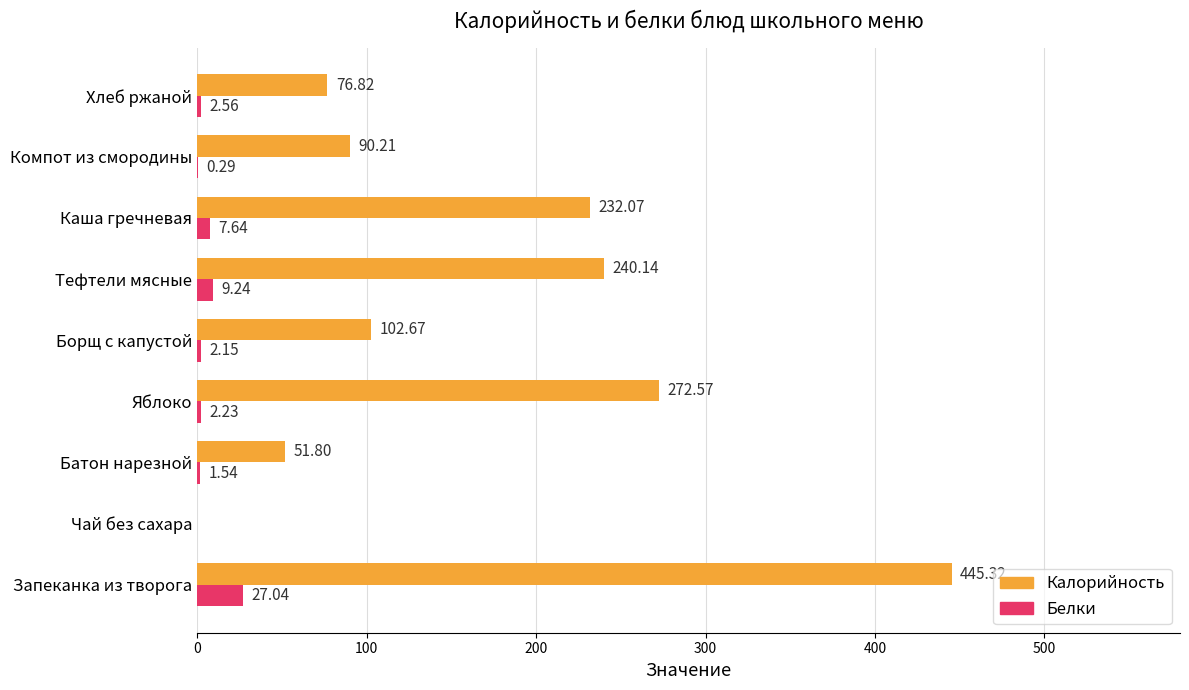

How many categories are shown in the chart?

9